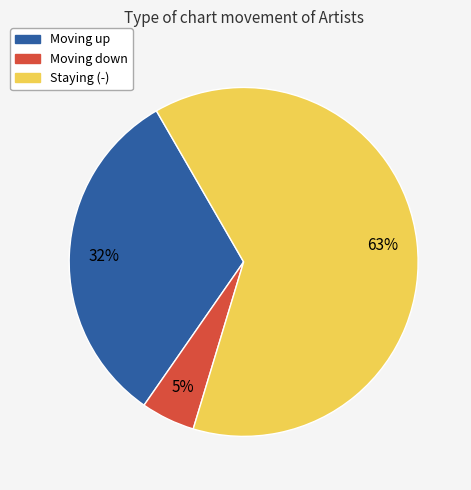

To the nearest percent, what is the average slice percentage?

33%